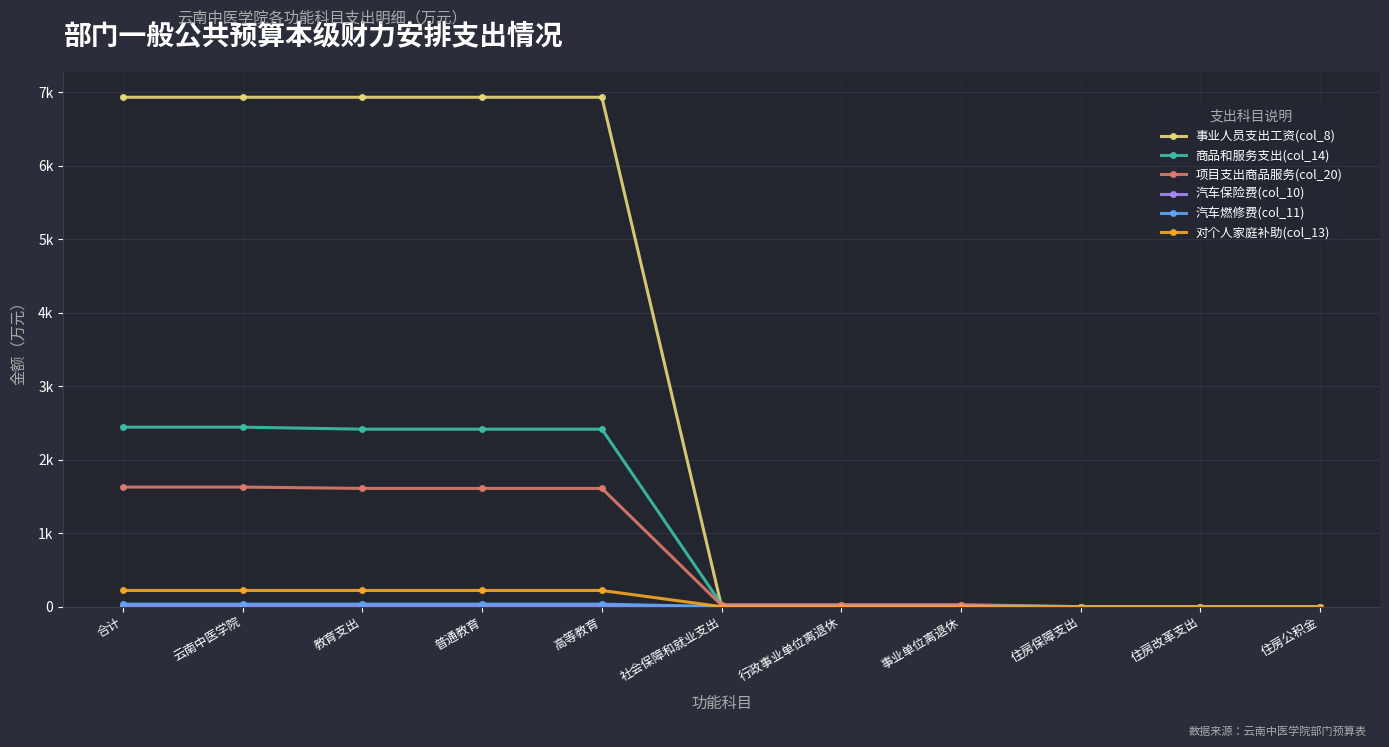

What are all the series names shown in the legend?

事业人员支出工资(col_8), 商品和服务支出(col_14), 项目支出商品服务(col_20), 汽车保险费(col_10), 汽车燃修费(col_11), 对个人家庭补助(col_13)